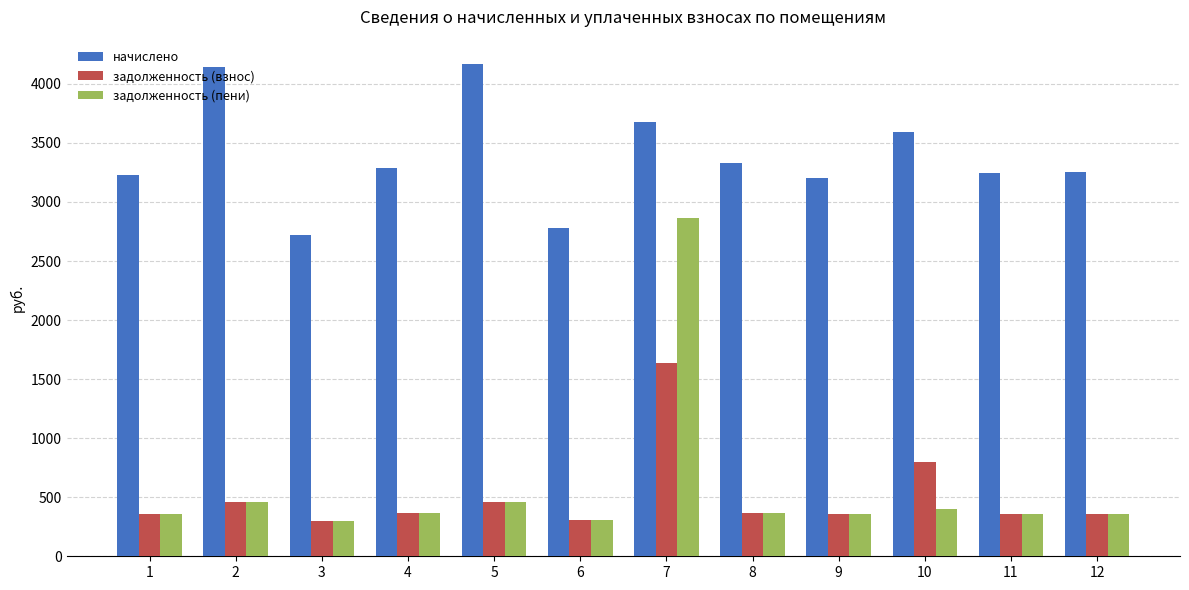

Count the number of data series in this chart.

3